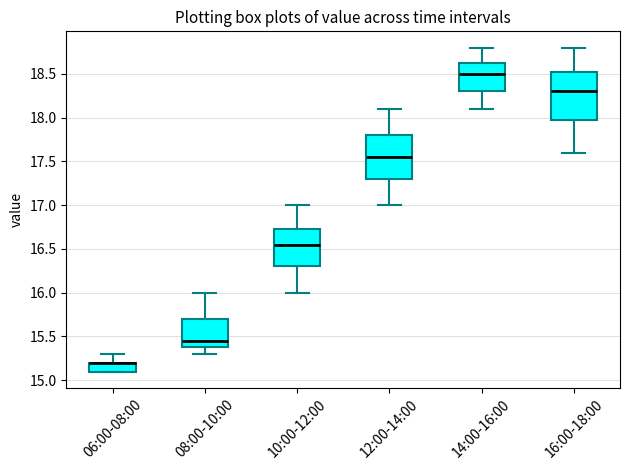

Where does the median line of the box for 16:00-18:00 sit on the y-axis? The values are not printed on the chart, so give them approximately, as read against the axis.

18.30